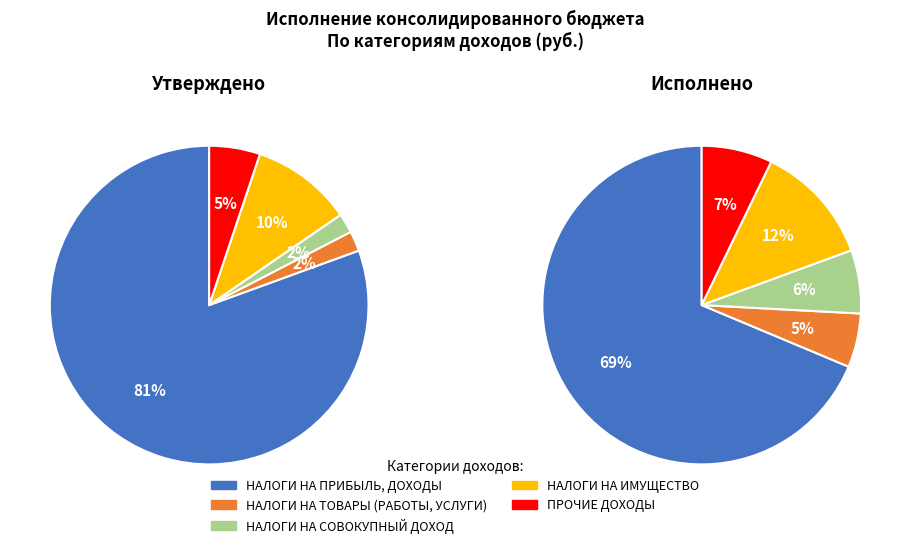

To the nearest percent, what portion does НАЛОГИ НА ПРИБЫЛЬ, ДОХОДЫ represent?

81%